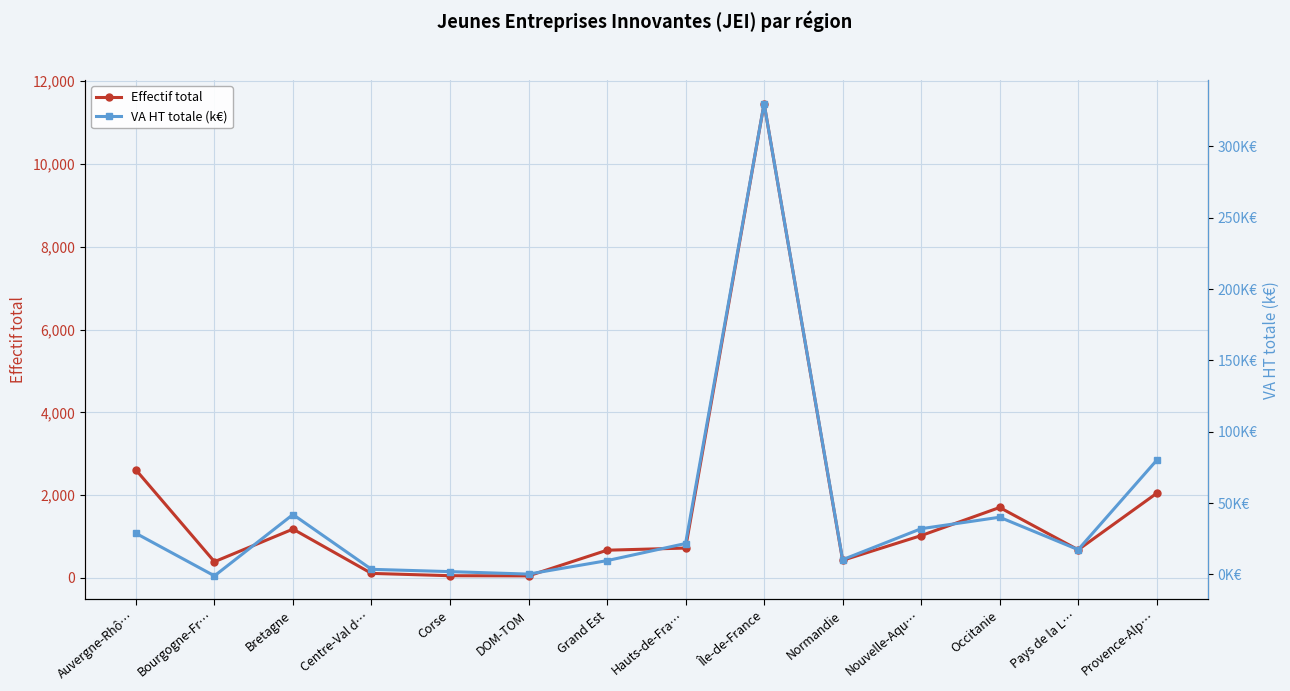

The value of VA HT totale (k€) at Corse is 1982.8. True or false?

True